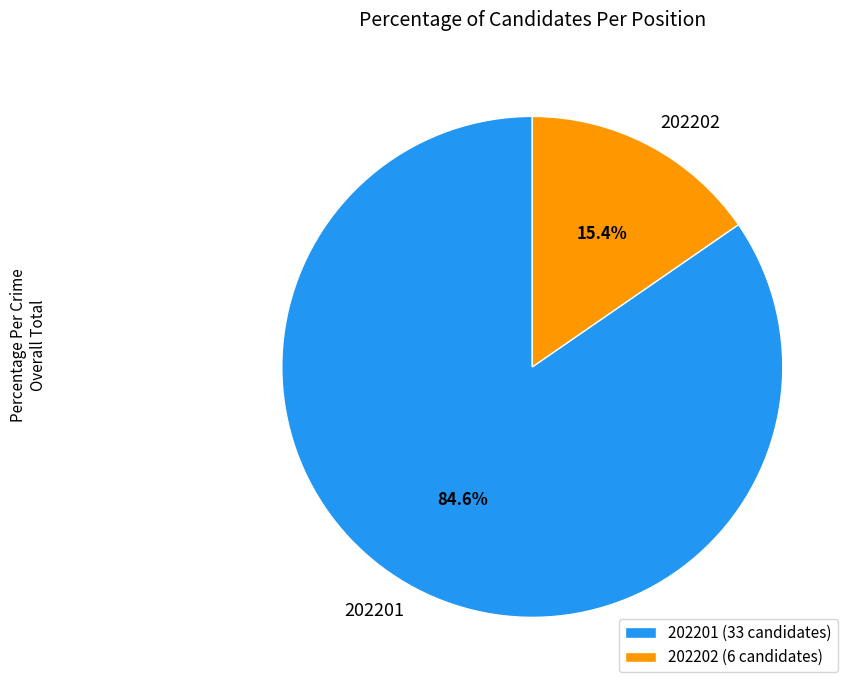

Which slice is the largest?

202201